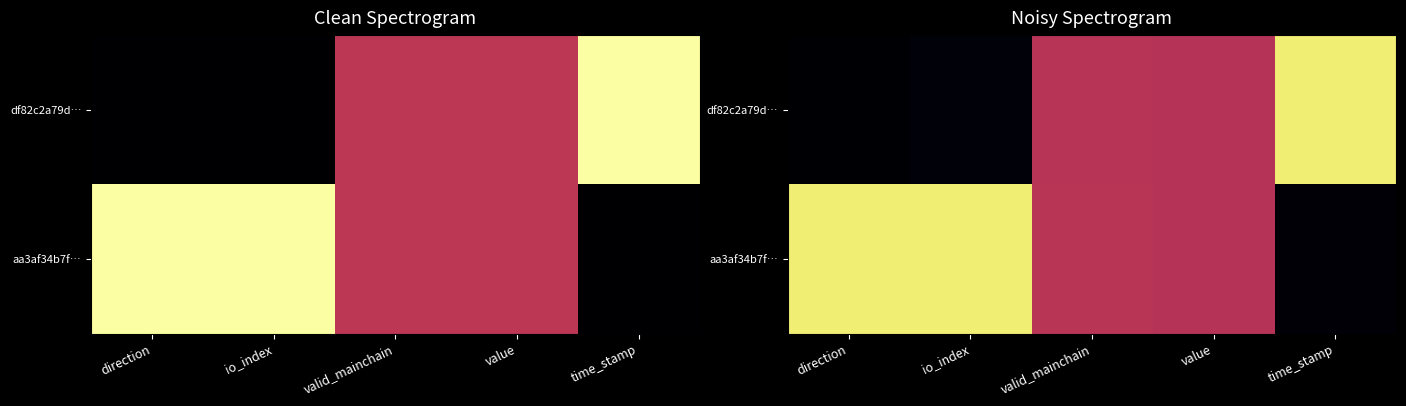

Is it true that aa3af34b7f… equals 0.7 at direction?

False